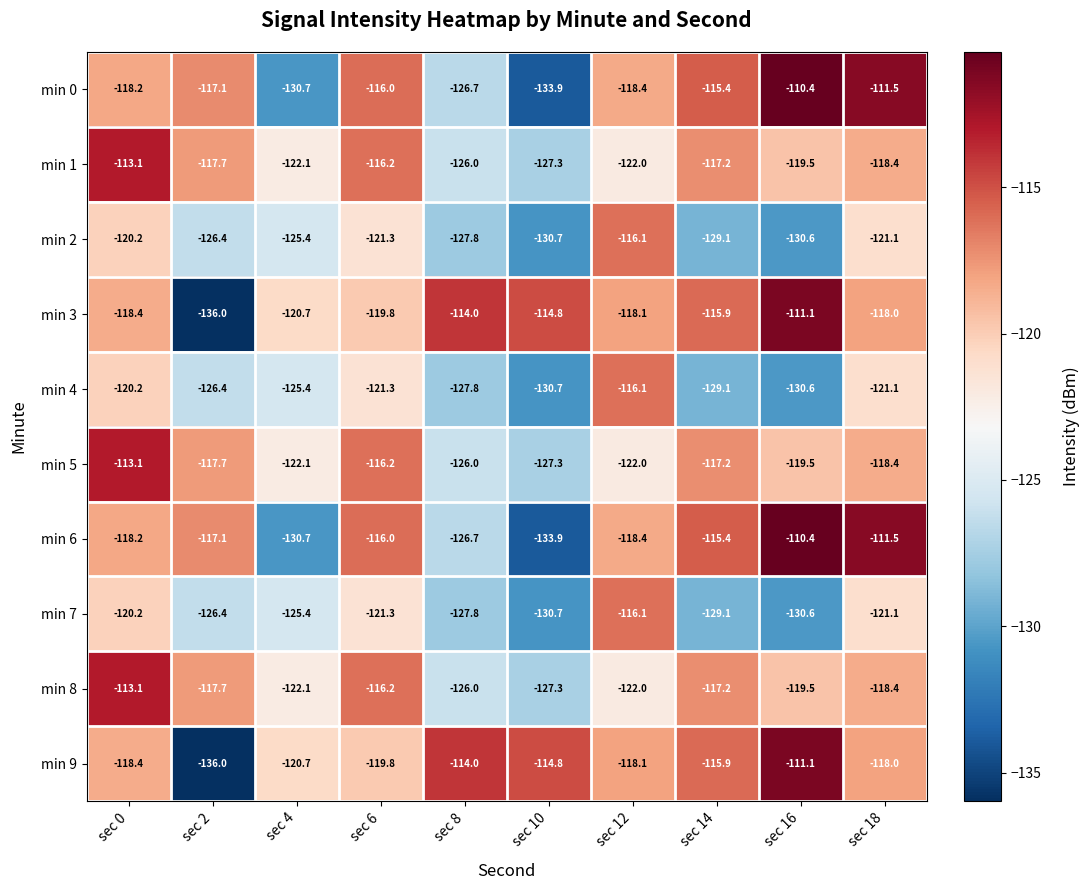

What is the difference between the highest and lowest values at sec 14?

13.7